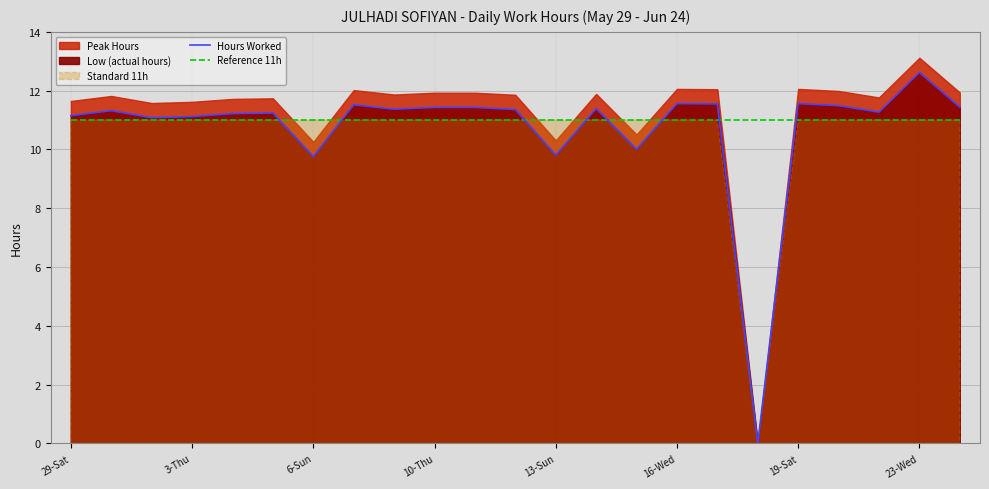

Where is Reference 11h nearest to the value 11?

29-Sat